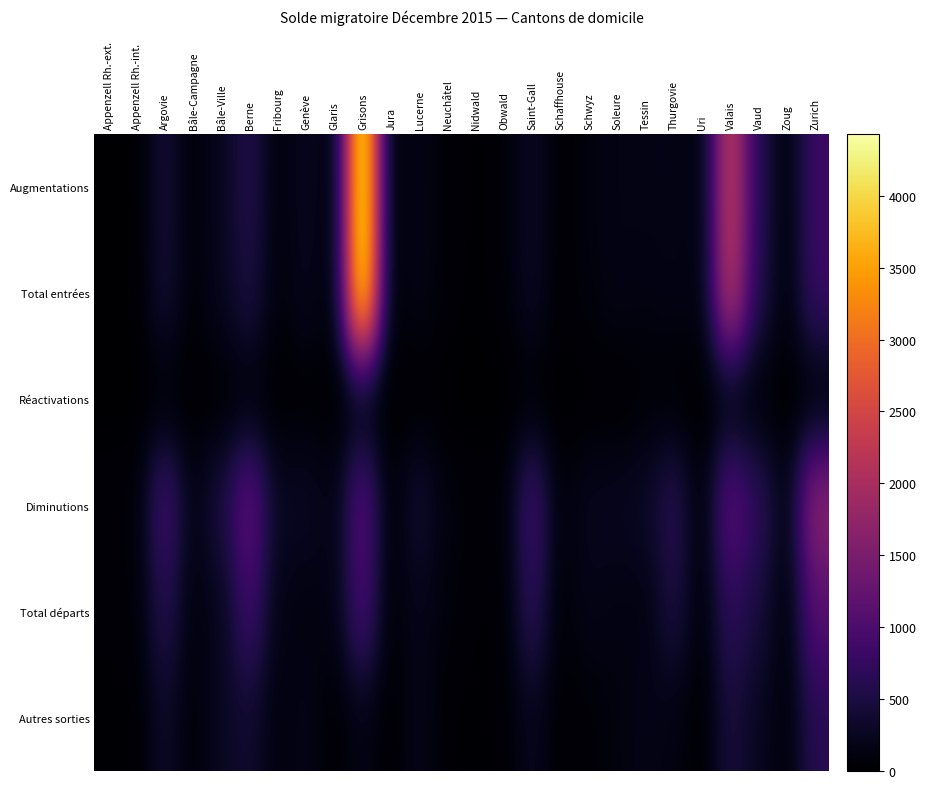

Between Bâle-Ville and Berne, which is larger?

Berne